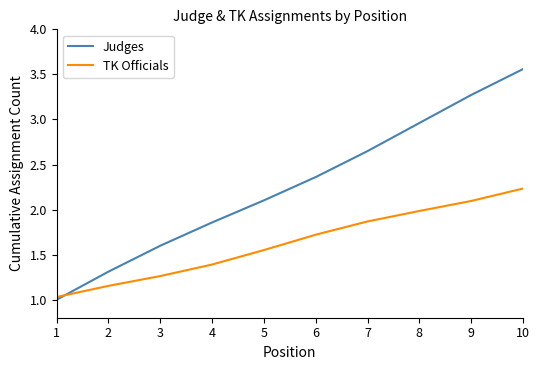

True or false: TK Officials has more than 2 points higher than both neighbors.

False